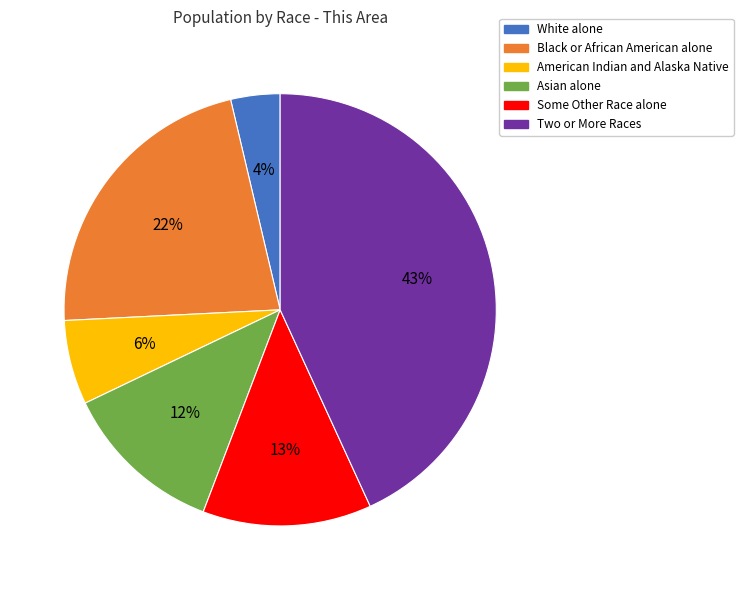

Combined, do Some Other Race alone and Asian alone account for over 50%?

No